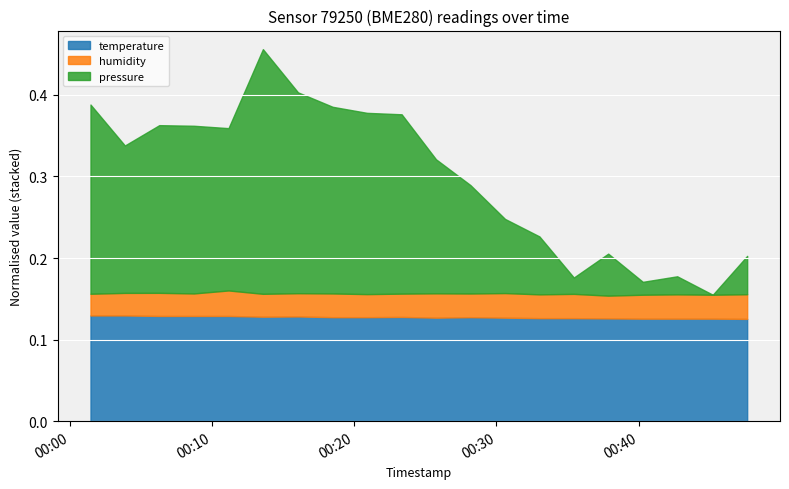

What are all the series names shown in the legend?

temperature, humidity, pressure